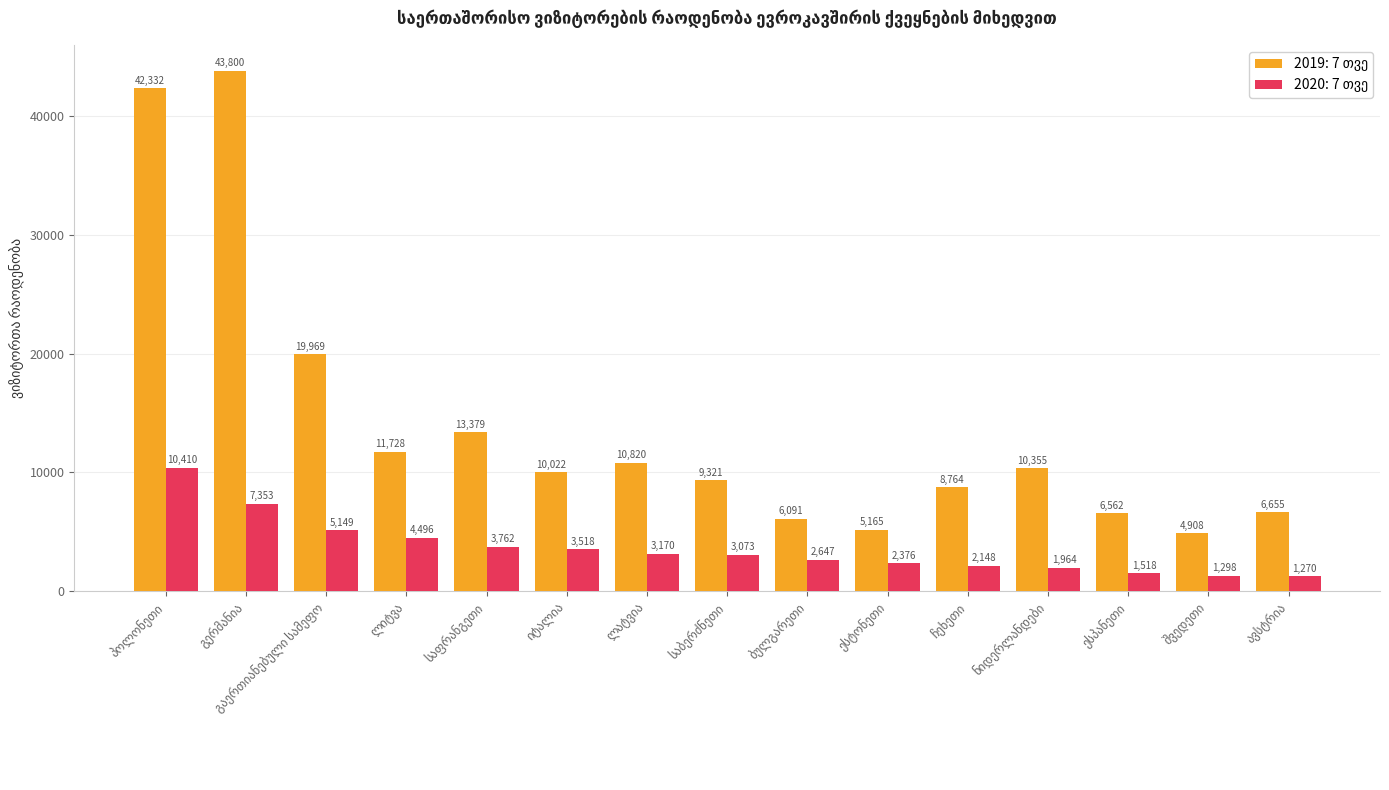

What is the greatest value displayed?

43800